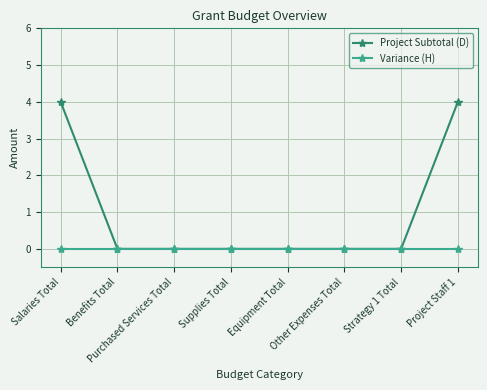

At how many categories does at least one series exceed 3?

2